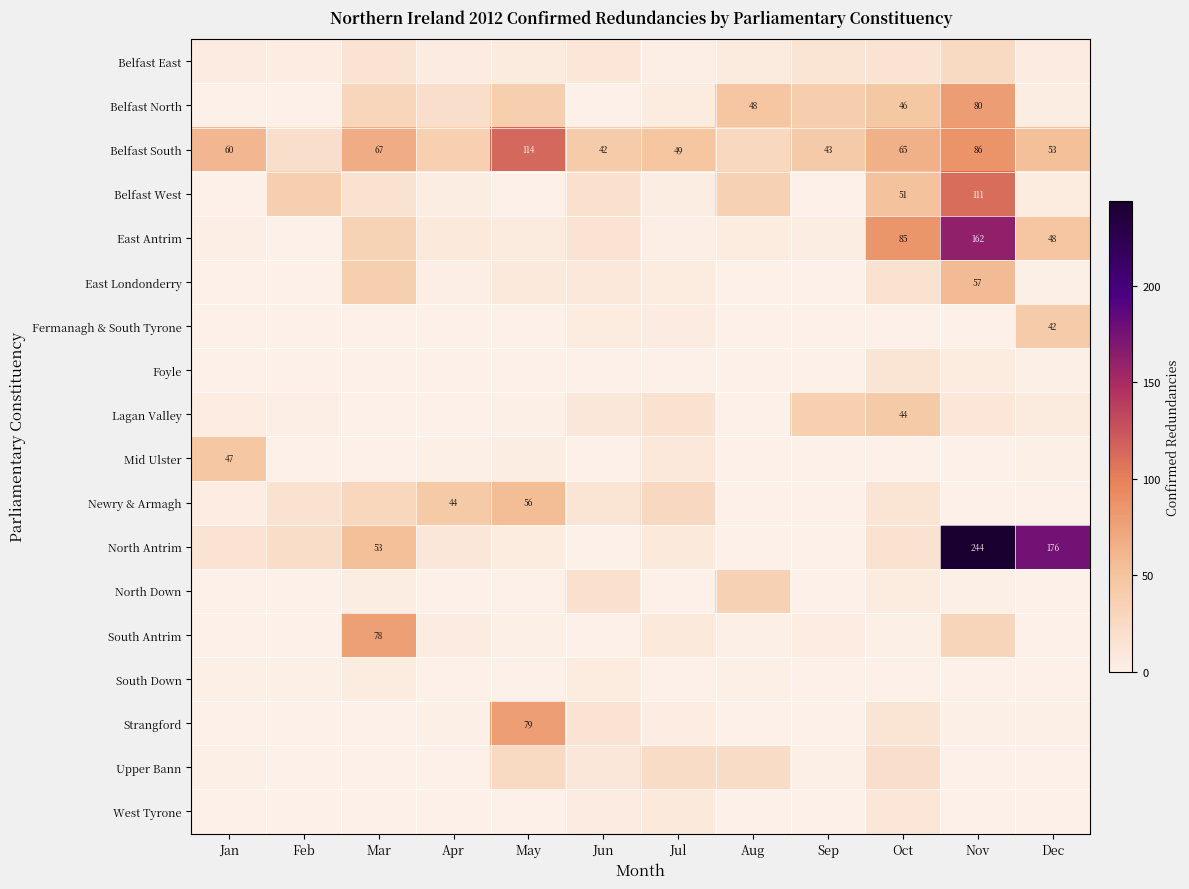

Is it true that Belfast North equals 78 at Aug?

False